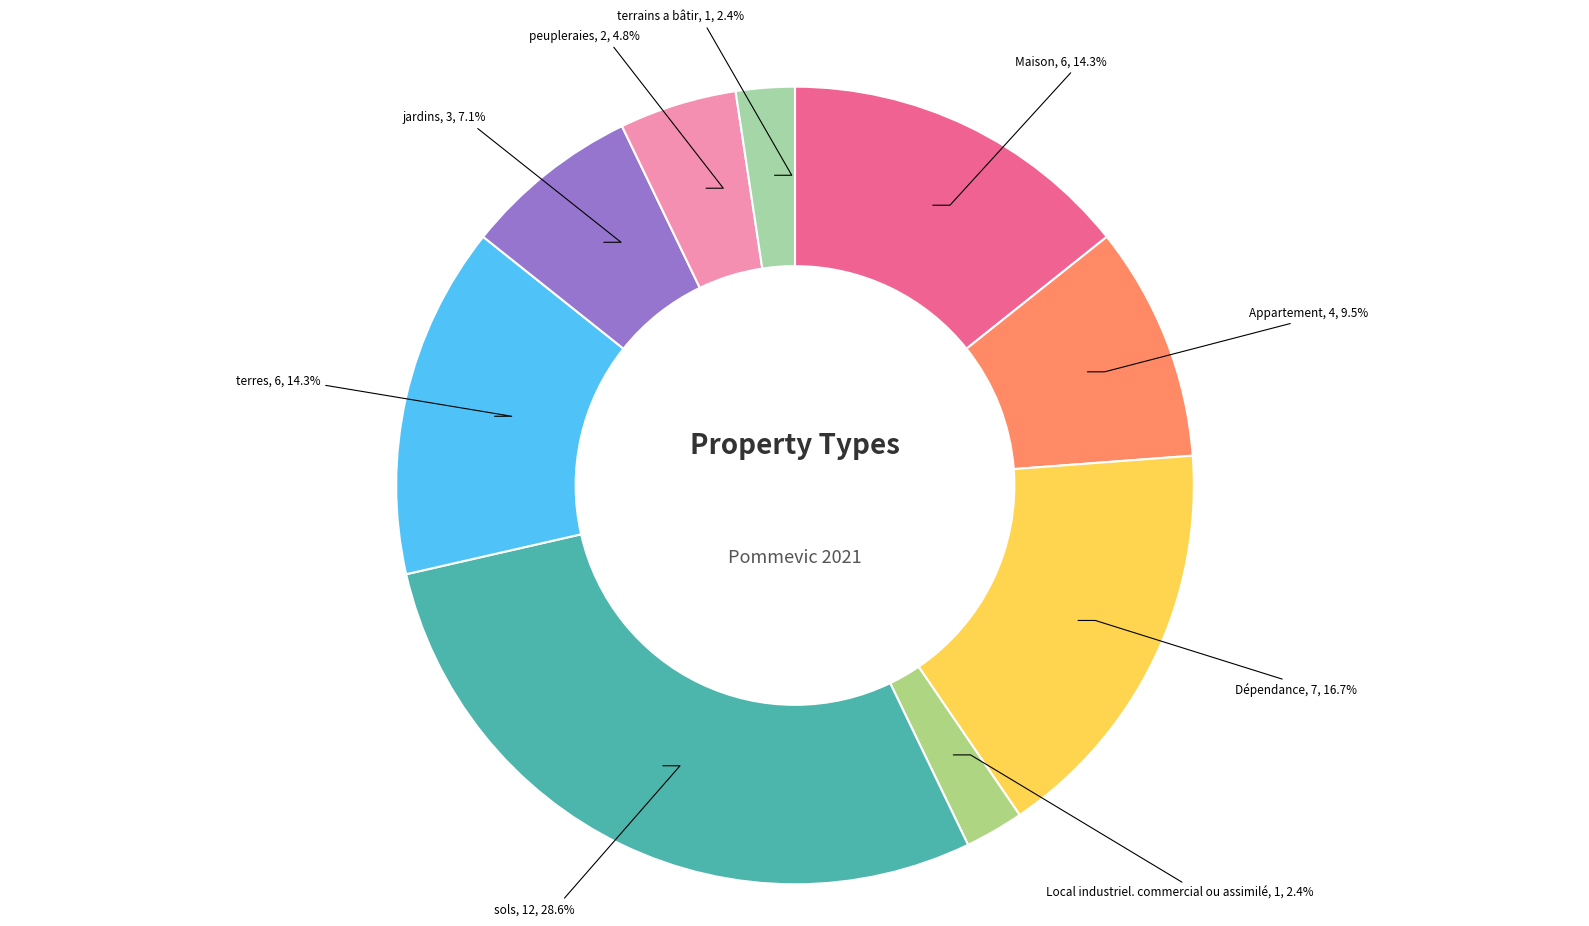

Is there a majority slice in this chart?

No